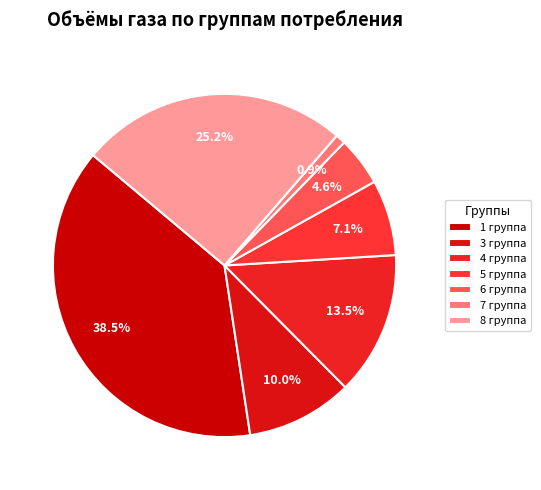

Does 1 группа account for over 50% of the chart?

No